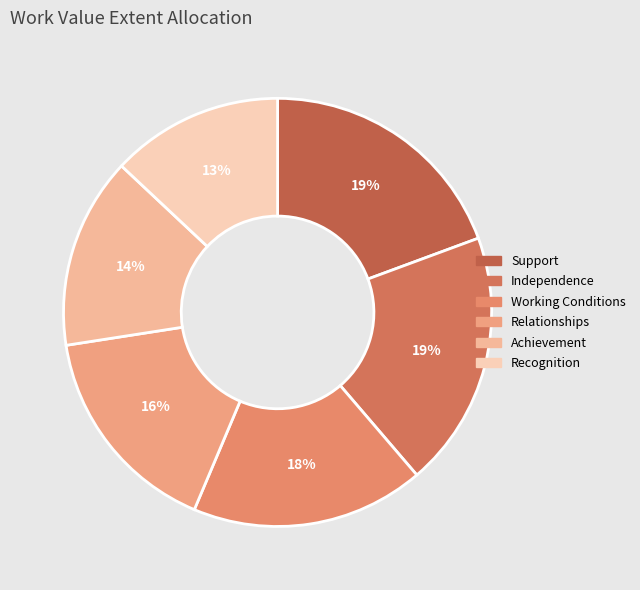

Is there a majority slice in this chart?

No